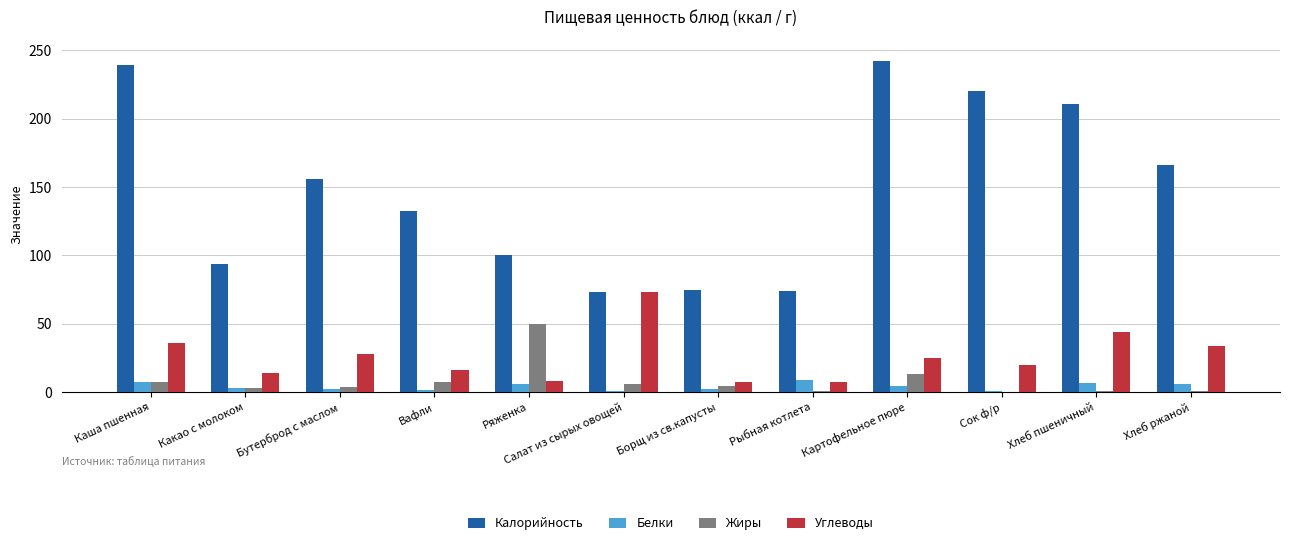

Which series changed the most between Бутерброд с маслом and Салат из сырых овощей?

Калорийность